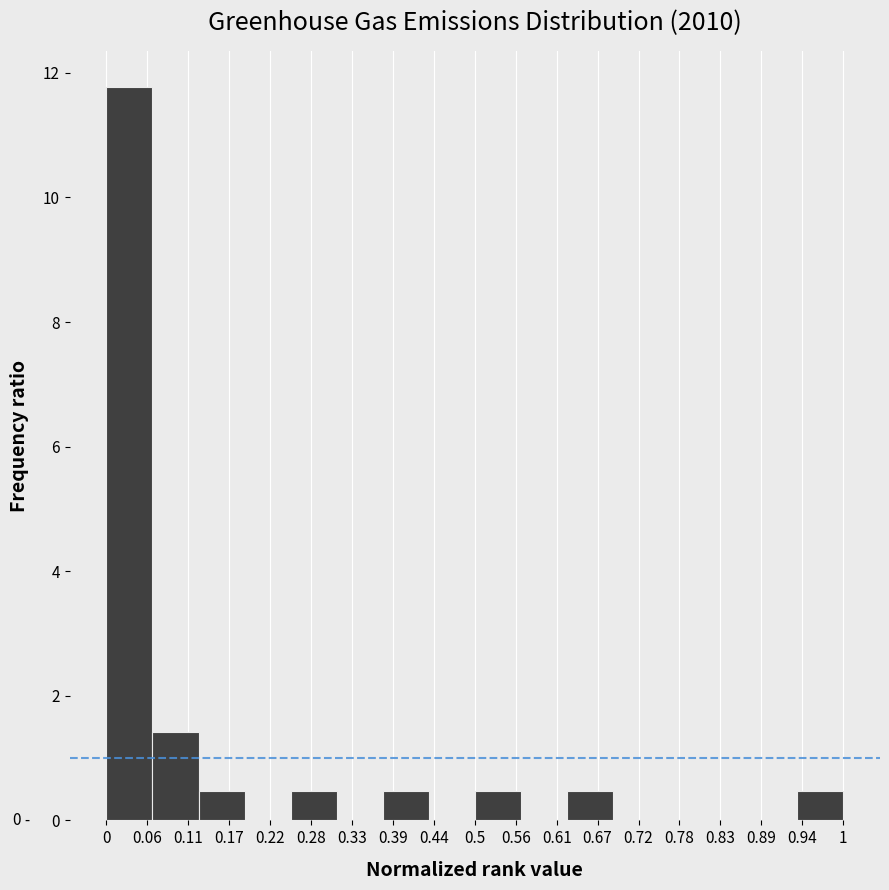

Which range on the x-axis has the tallest bar?

0.00 to 0.06